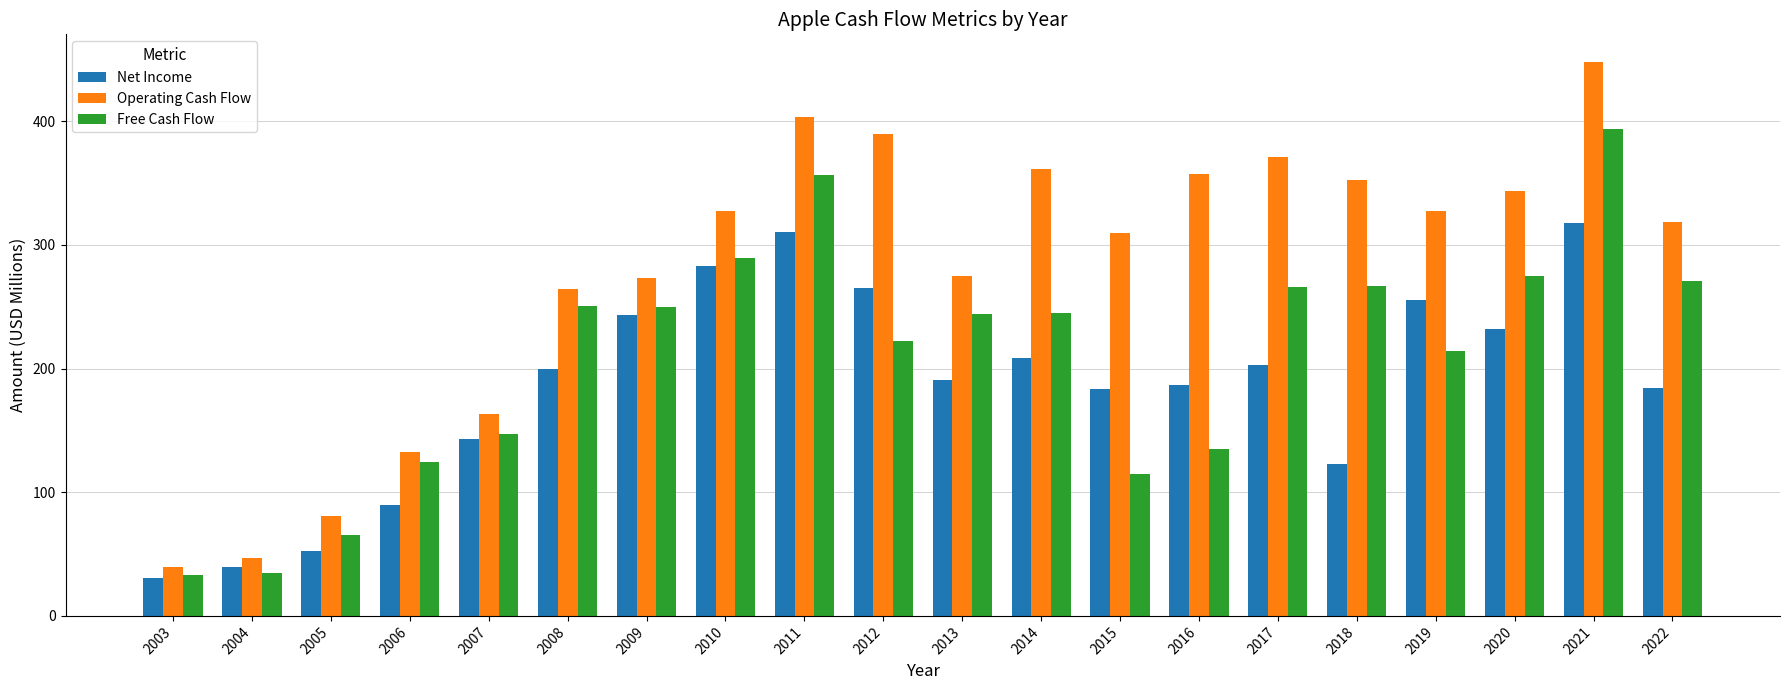

Which series has the largest total across all categories?

Operating Cash Flow